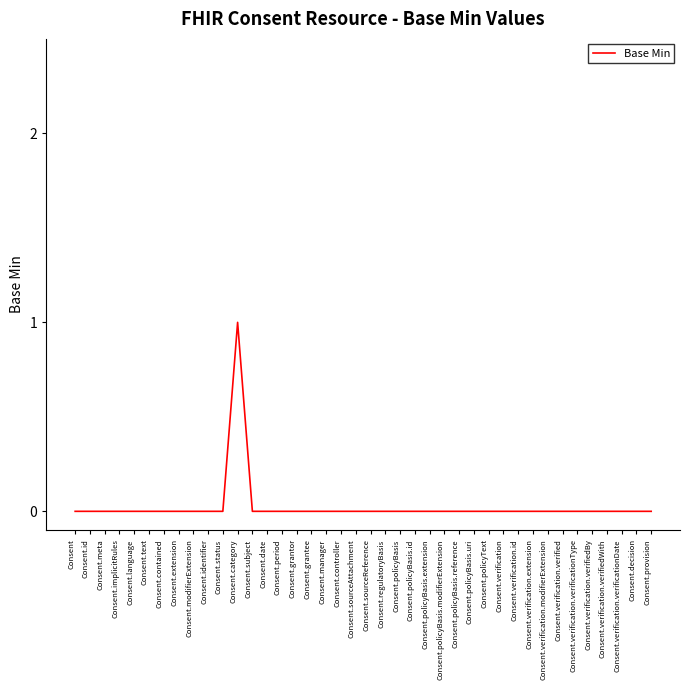

How many lines are shown in the chart?

1